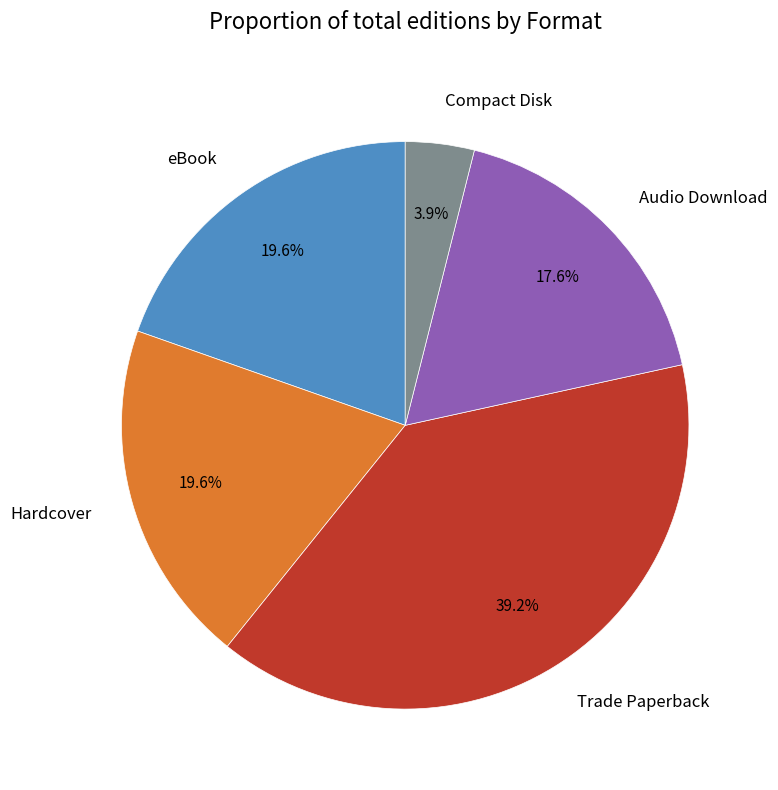

To the nearest percent, what is the average slice percentage?

20%